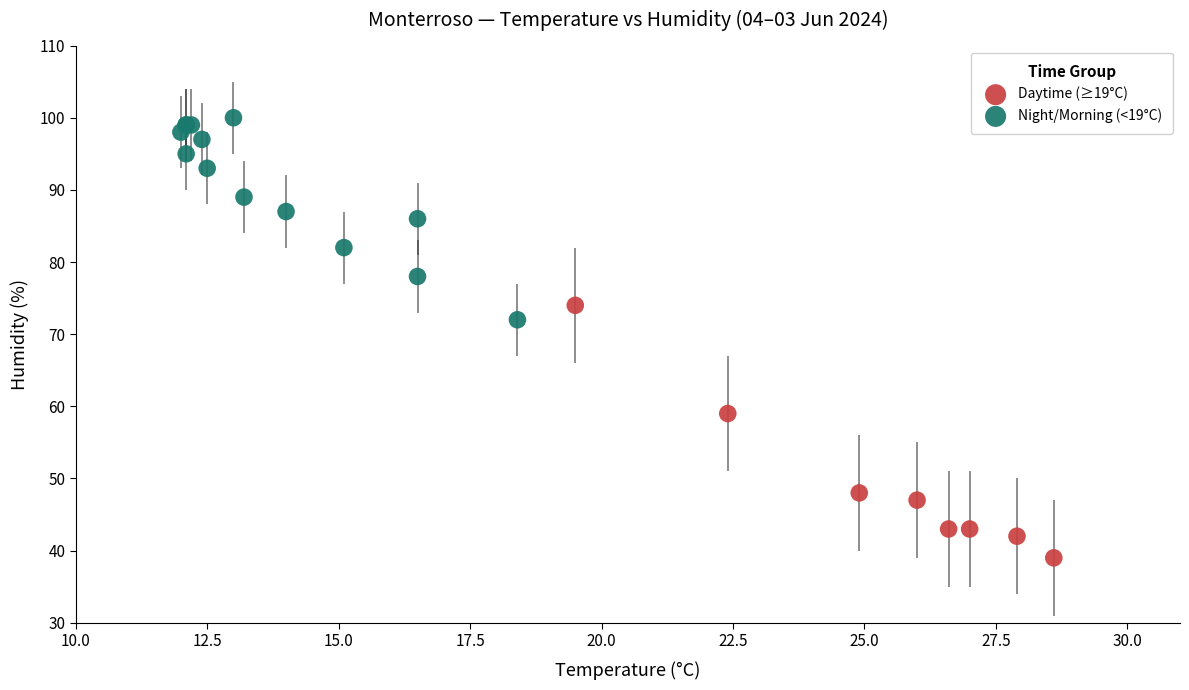

Which series reaches the minimum Y coordinate?

Daytime (≥19°C)